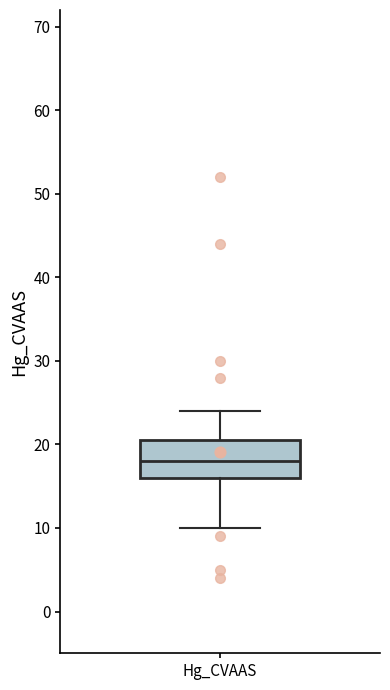

Read this box plot against the y-axis: the position of the median line, the range covered by the box, and the ends of both whiskers. The values are not printed on the chart, so give them approximately, as read against the axis.

median 18, box 16 to 21, whiskers 10 to 24